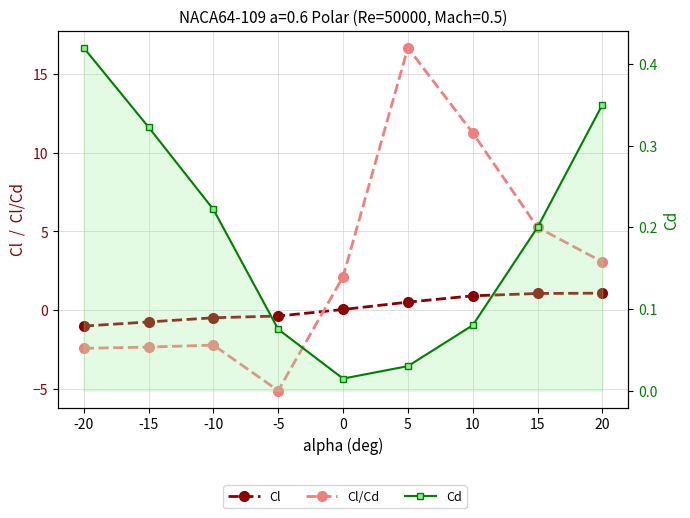

True or false: Cl has a value of -0.1 at -5.

False